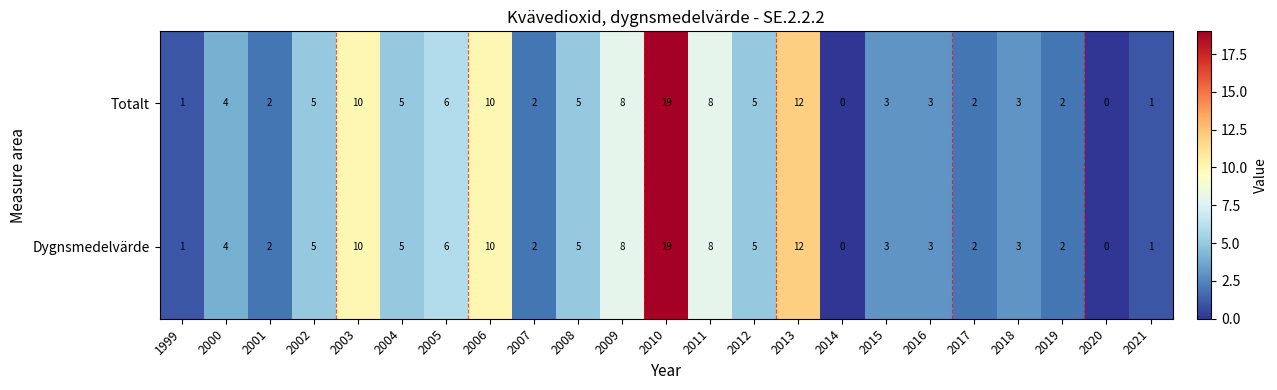

Which label corresponds to the largest value in the chart?

2010